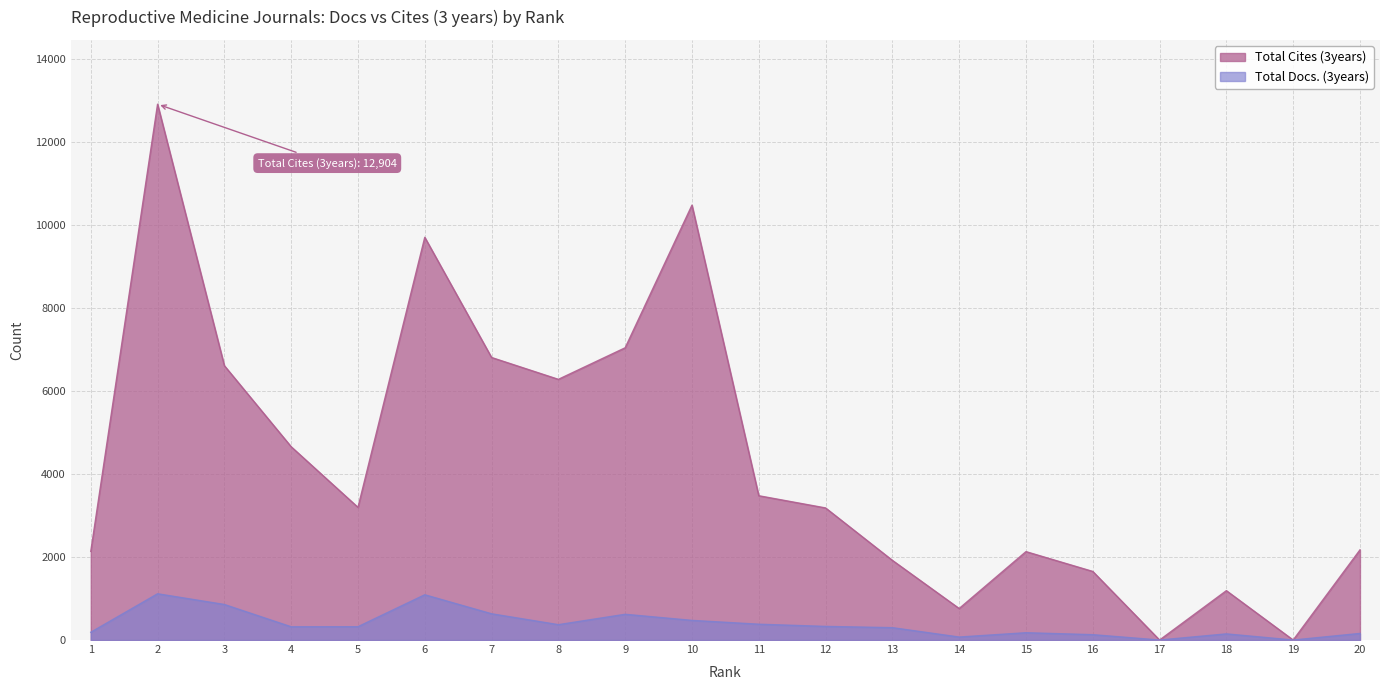

True or false: Total Cites (3years) and Total Docs. (3years) intersect in this chart.

False